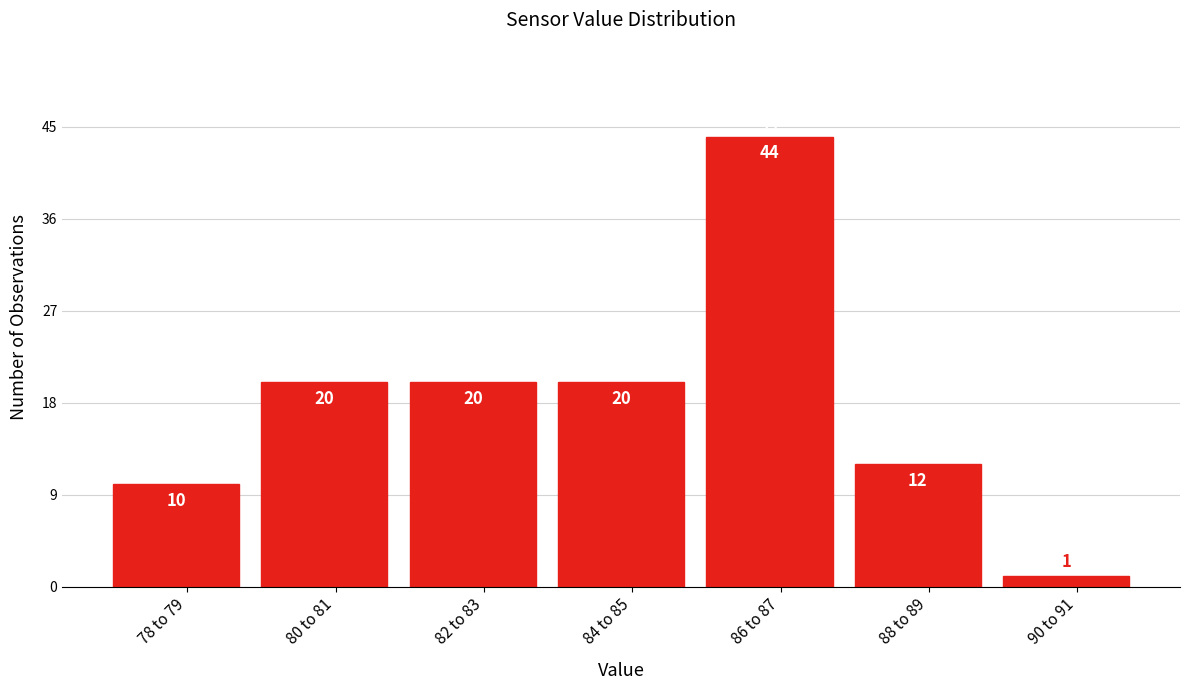

Reading left to right, what are all the values shown in this chart?

10	20	20	20	44	12	1